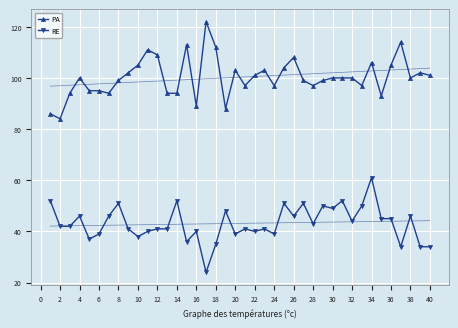

How many lines are shown in the chart?

2